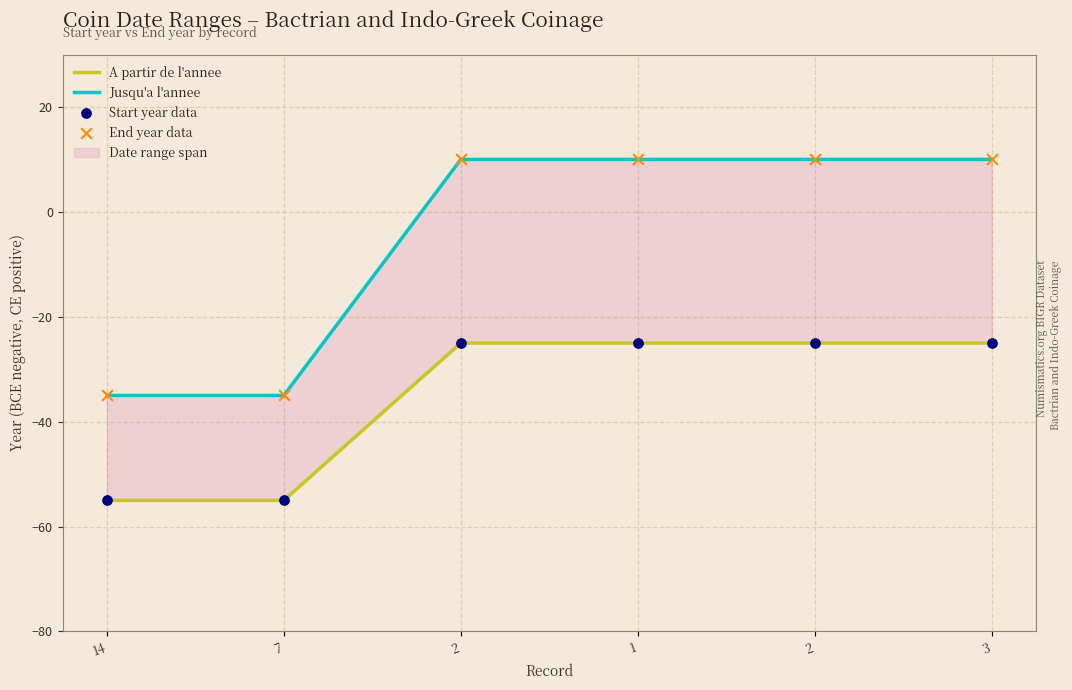

Which series contains the highest Y value?

Jusqu'a l'annee